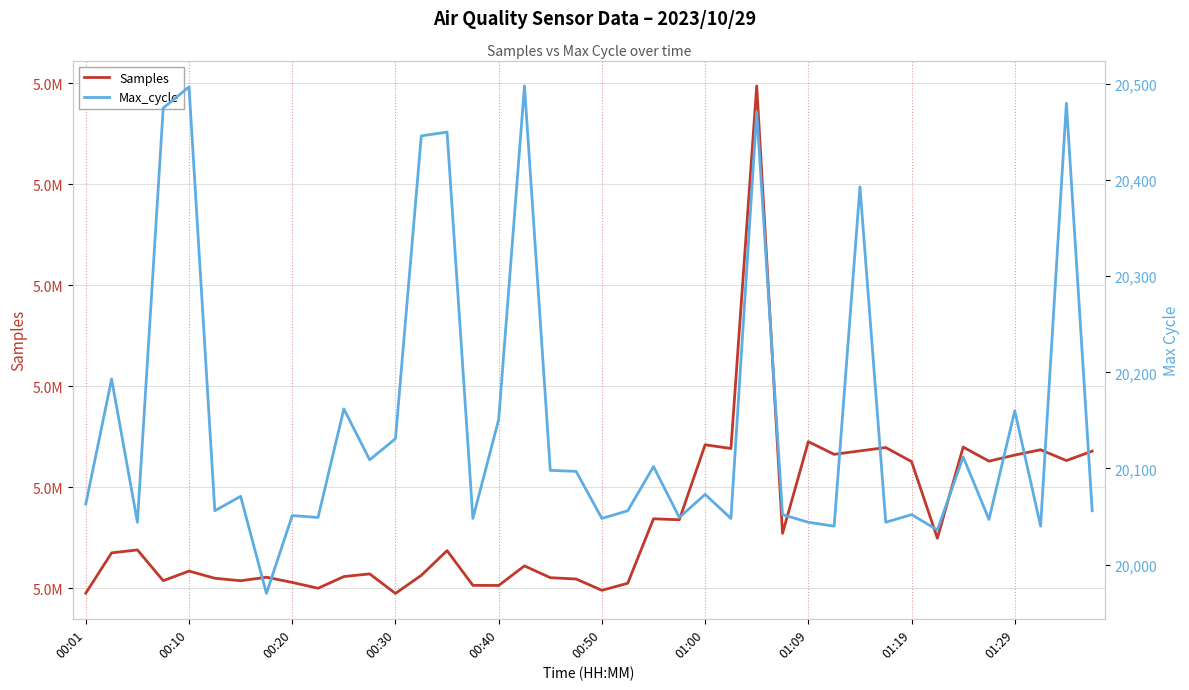

True or false: Max_cycle and Samples intersect in this chart.

False